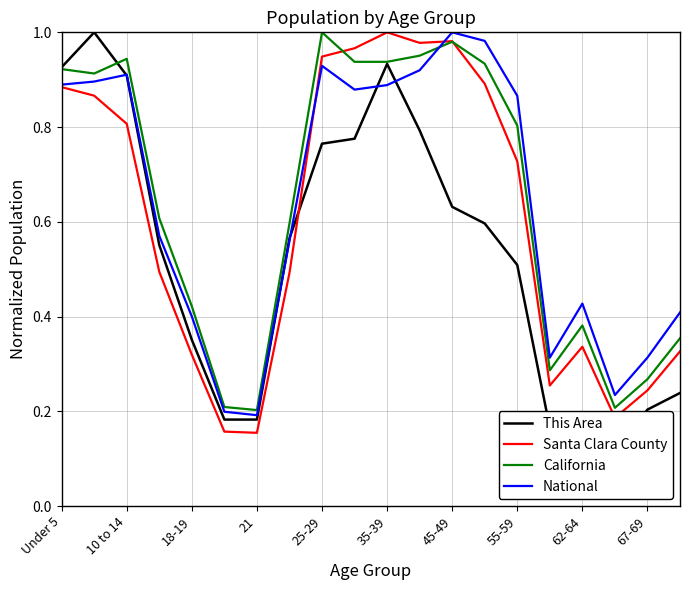

Which series ends up on top after the final intersection of California and National?

National